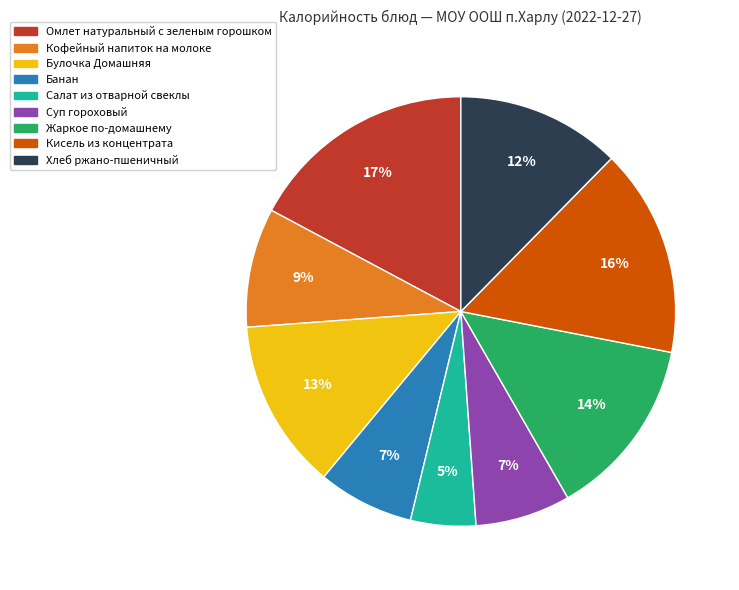

Between Омлет натуральный с зеленым горошком and Жаркое по-домашнему, which is larger?

Омлет натуральный с зеленым горошком